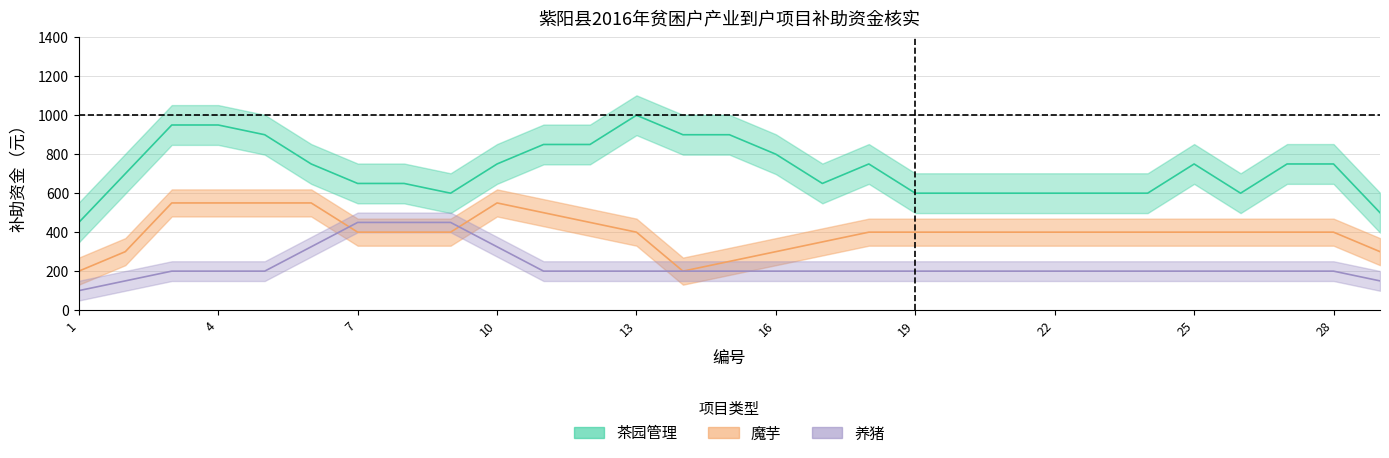

True or false: 魔芋_补助 and 茶园管理_规模 intersect in this chart.

False